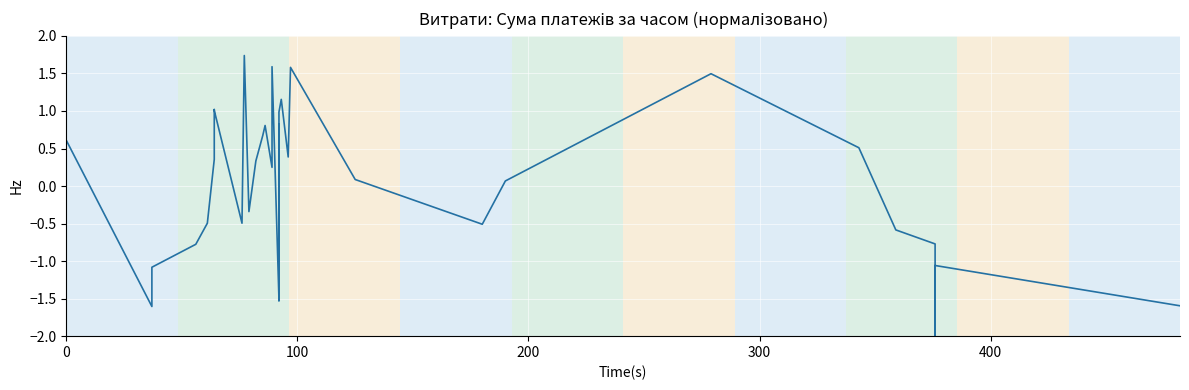

What is the difference between the maximum and minimum values?

3.8